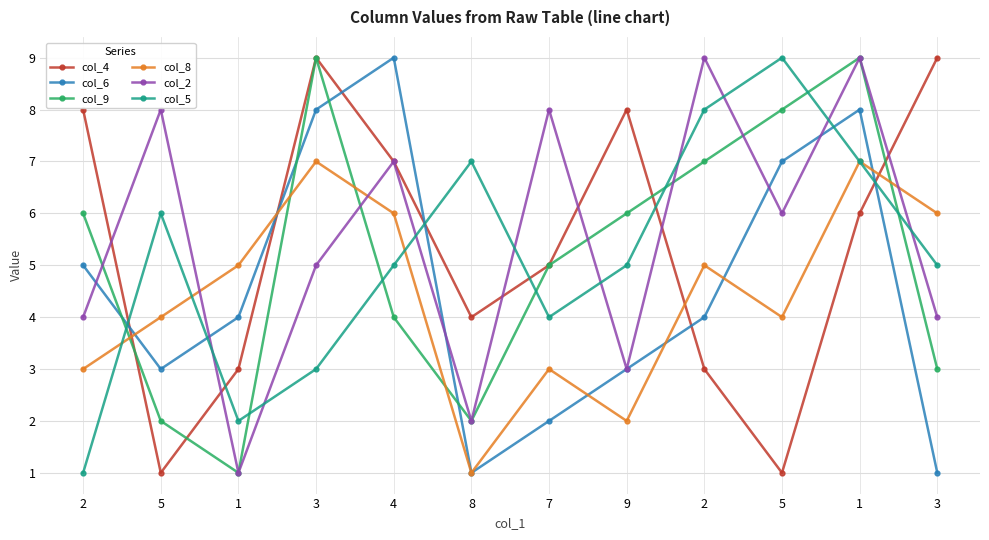

Does the chart have visible grid lines?

Yes